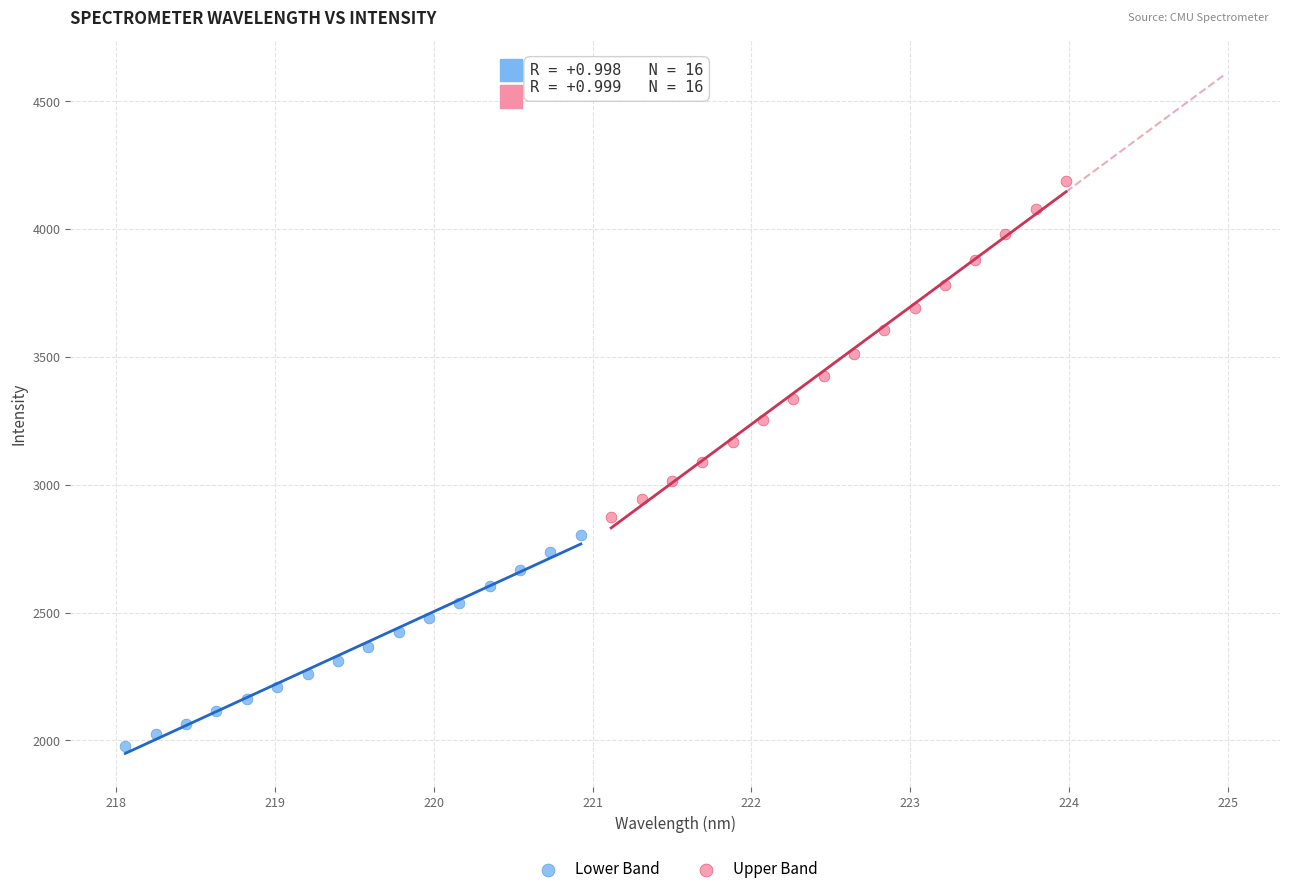

Which series has the largest Y range (max minus min)?

Upper Band